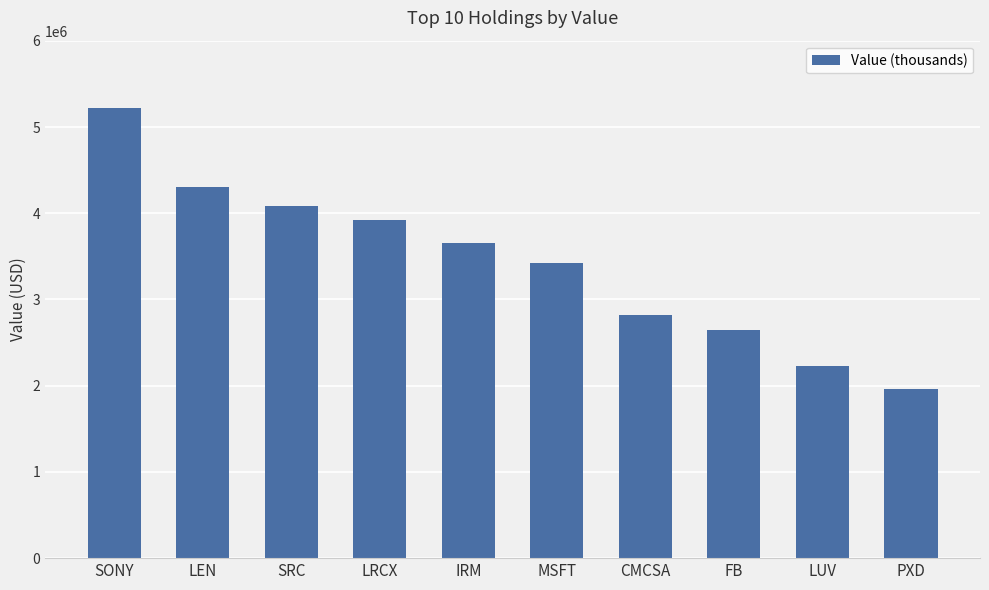

List the labels in order of value, largest first.

SONY, LEN, SRC, LRCX, IRM, MSFT, CMCSA, FB, LUV, PXD